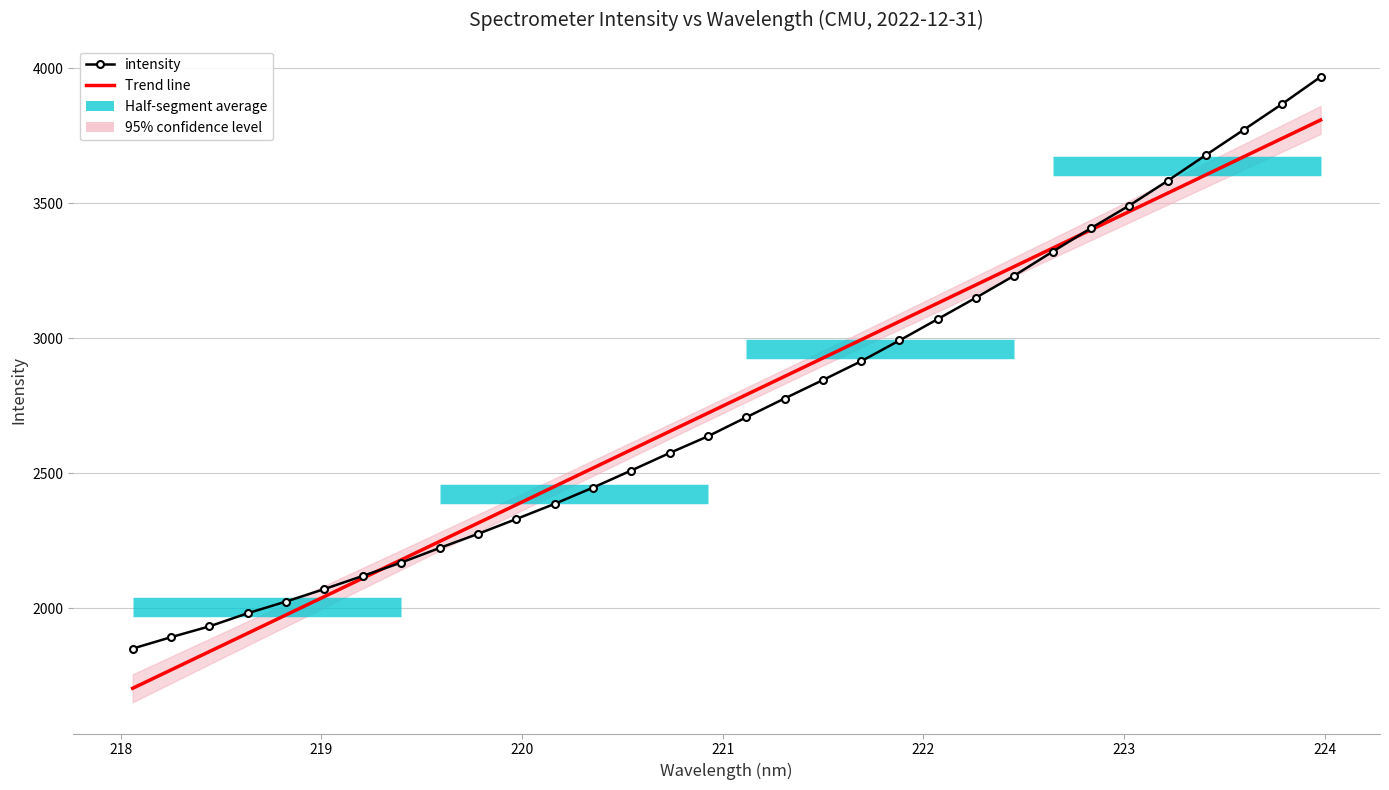

What is the difference between the second highest and second lowest values in the x series?

1968.5